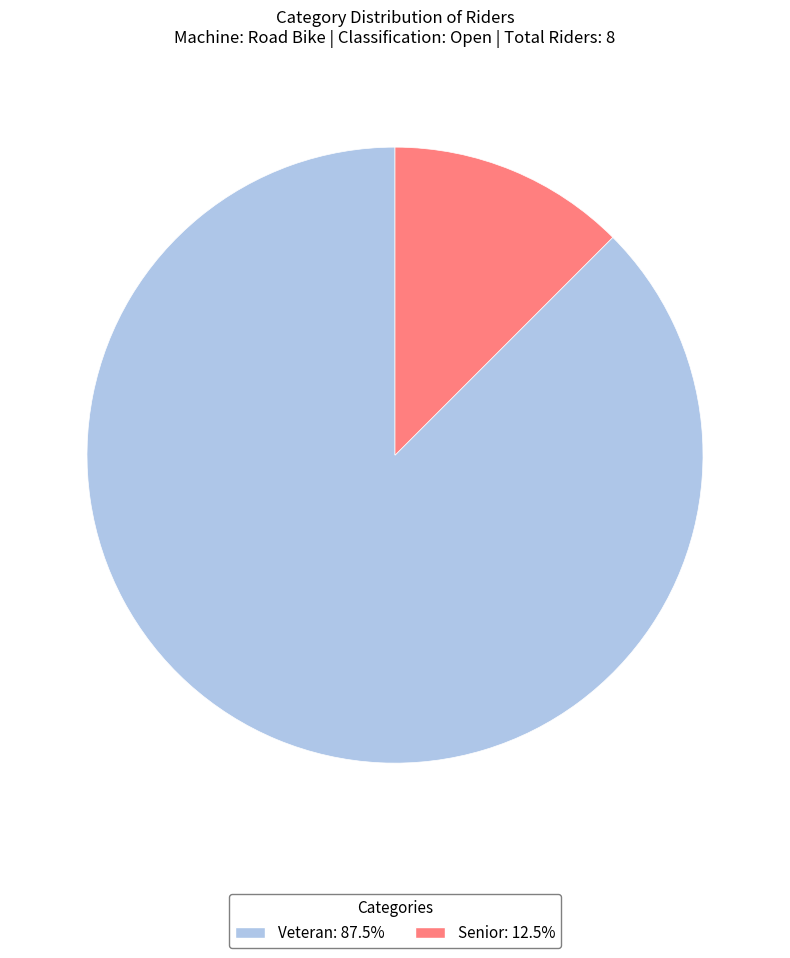

Does any single category account for the majority?

Yes